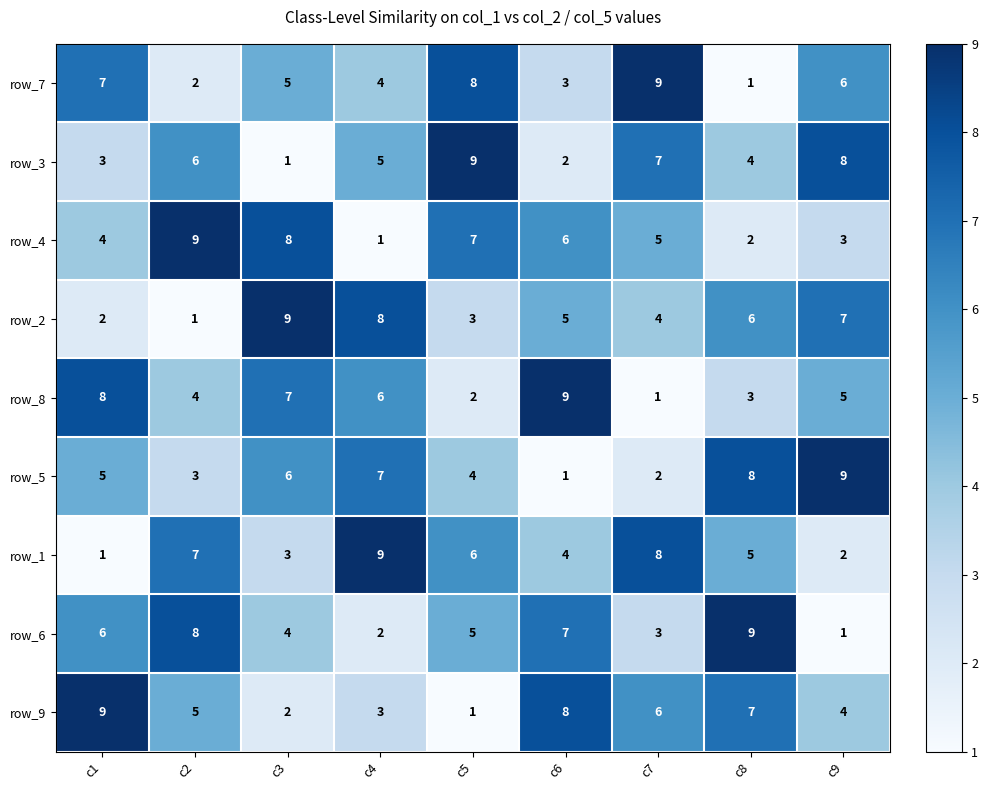

Which series changed the most between c1 and c4?

row_1